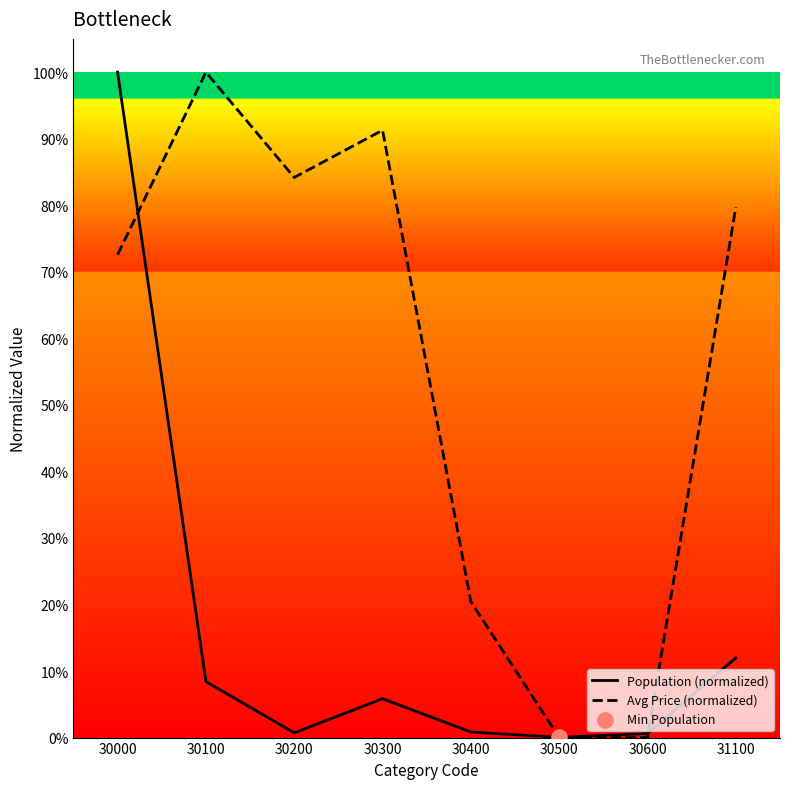

Which series has the widest spread of Y values?

Avg Price (normalized)